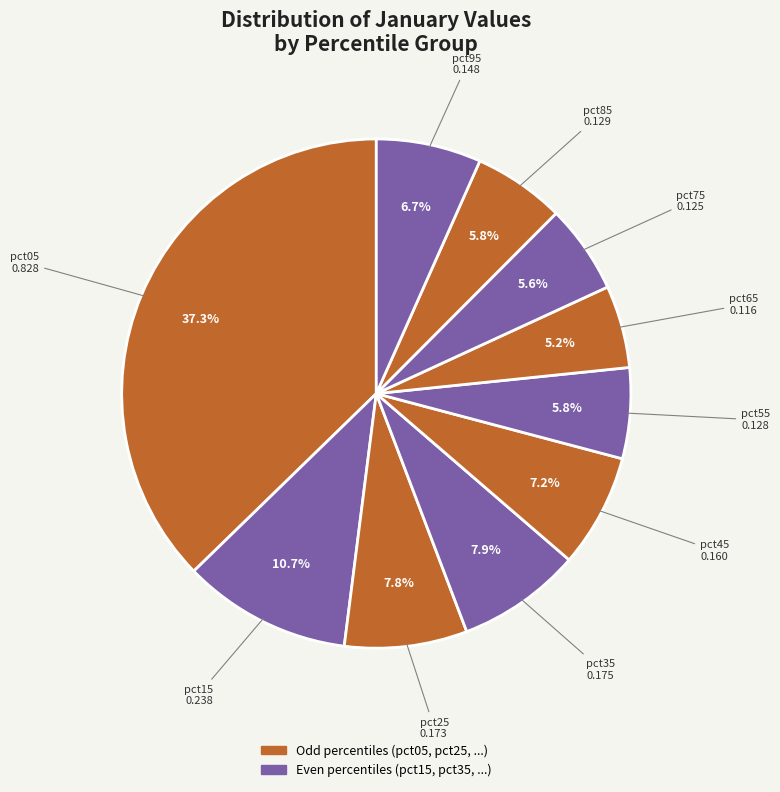

Which slice is the largest?

pct05